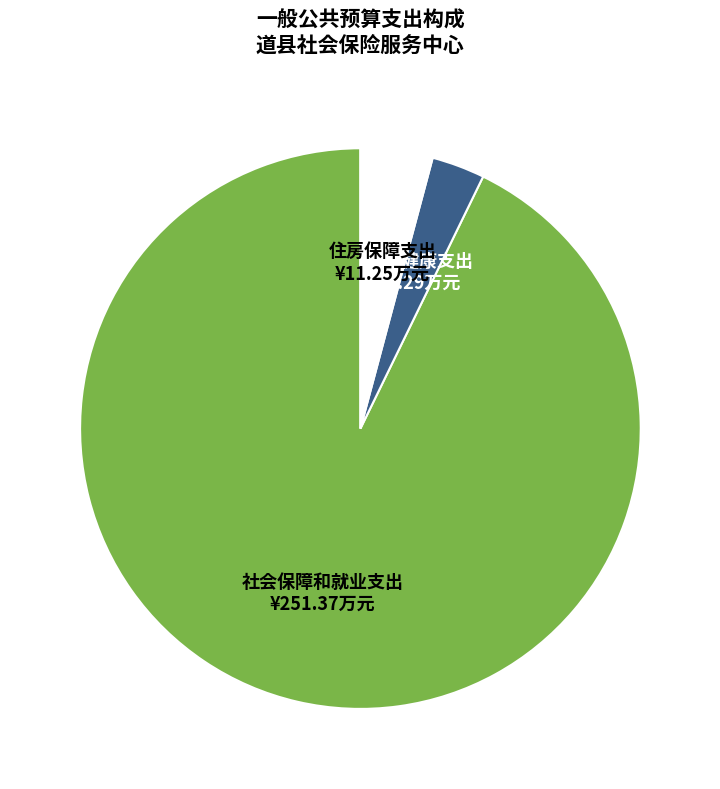

Is it true that 卫生健康支出 is 3% of the pie?

True